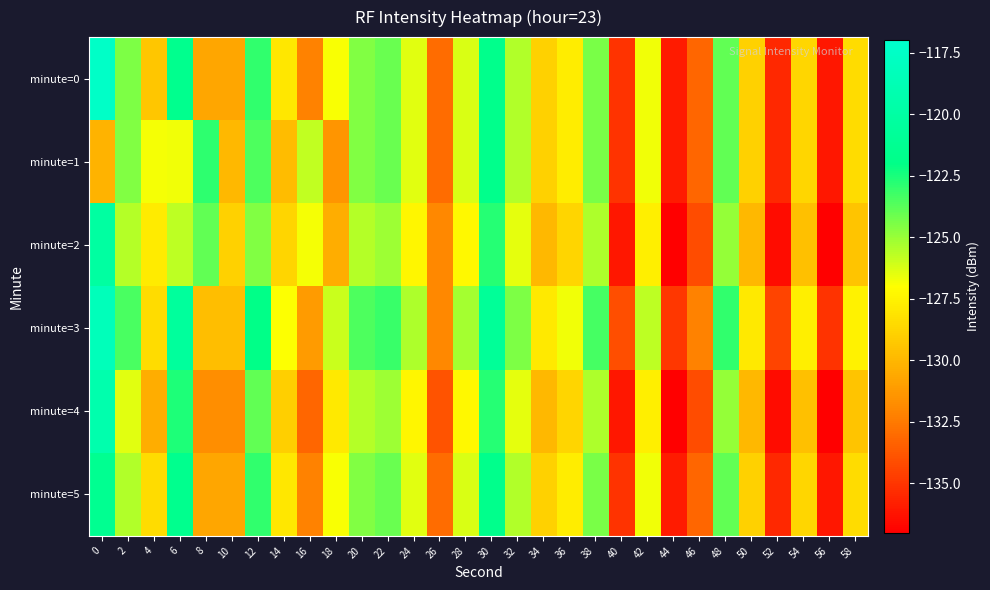

Which series has the largest range (max minus min)?

row_0